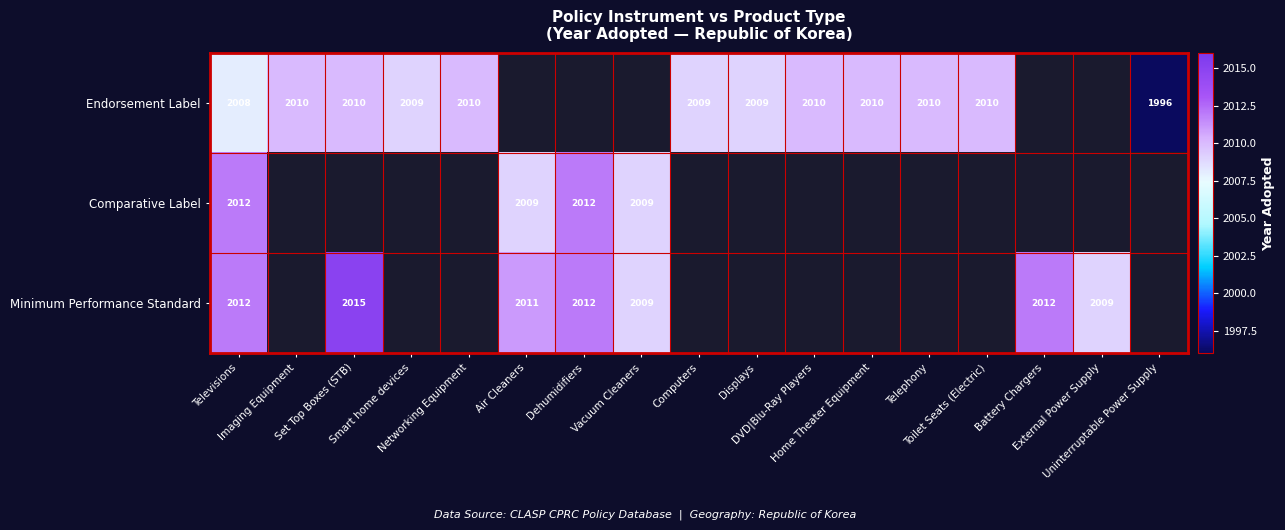

True or false: Comparative Label has a value of 0 at Set Top Boxes (STB).

True